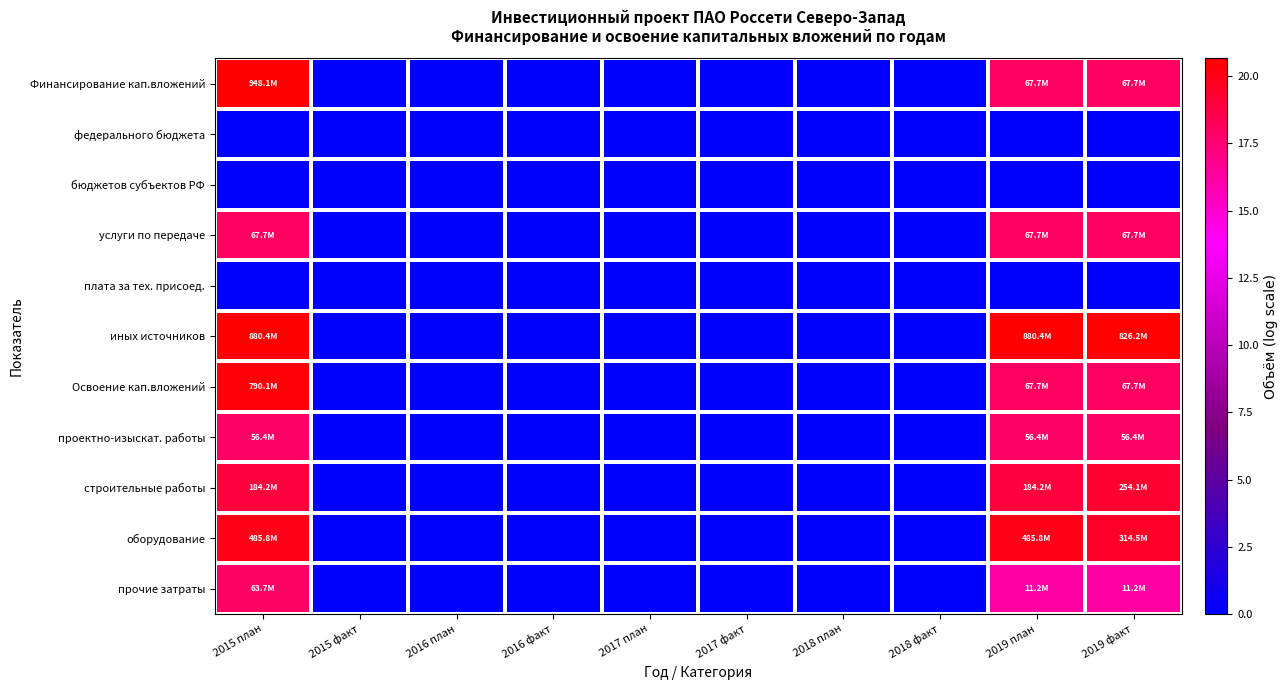

Reading left to right, list all the values displayed in this chart.

Финансирование кап.вложений: 2015 план=20.7	2015 факт=0.0	2016 план=0.0	2016 факт=0.0	2017 план=0.0	2017 факт=0.0	2018 план=0.0	2018 факт=0.0	2019 план=18.0	2019 факт=18.0
федерального бюджета: 2015 план=0.0	2015 факт=0.0	2016 план=0.0	2016 факт=0.0	2017 план=0.0	2017 факт=0.0	2018 план=0.0	2018 факт=0.0	2019 план=0.0	2019 факт=0.0
бюджетов субъектов РФ: 2015 план=0.0	2015 факт=0.0	2016 план=0.0	2016 факт=0.0	2017 план=0.0	2017 факт=0.0	2018 план=0.0	2018 факт=0.0	2019 план=0.0	2019 факт=0.0
услуги по передаче: 2015 план=18.0	2015 факт=0.0	2016 план=0.0	2016 факт=0.0	2017 план=0.0	2017 факт=0.0	2018 план=0.0	2018 факт=0.0	2019 план=18.0	2019 факт=18.0
плата за тех. присоед.: 2015 план=0.0	2015 факт=0.0	2016 план=0.0	2016 факт=0.0	2017 план=0.0	2017 факт=0.0	2018 план=0.0	2018 факт=0.0	2019 план=0.0	2019 факт=0.0
иных источников: 2015 план=20.6	2015 факт=0.0	2016 план=0.0	2016 факт=0.0	2017 план=0.0	2017 факт=0.0	2018 план=0.0	2018 факт=0.0	2019 план=20.6	2019 факт=20.5
Освоение кап.вложений: 2015 план=20.5	2015 факт=0.0	2016 план=0.0	2016 факт=0.0	2017 план=0.0	2017 факт=0.0	2018 план=0.0	2018 факт=0.0	2019 план=18.0	2019 факт=18.0
проектно-изыскат. работы: 2015 план=17.8	2015 факт=0.0	2016 план=0.0	2016 факт=0.0	2017 план=0.0	2017 факт=0.0	2018 план=0.0	2018 факт=0.0	2019 план=17.8	2019 факт=17.8
строительные работы: 2015 план=19.0	2015 факт=0.0	2016 план=0.0	2016 факт=0.0	2017 план=0.0	2017 факт=0.0	2018 план=0.0	2018 факт=0.0	2019 план=19.0	2019 факт=19.4
оборудование: 2015 план=20.0	2015 факт=0.0	2016 план=0.0	2016 факт=0.0	2017 план=0.0	2017 факт=0.0	2018 план=0.0	2018 факт=0.0	2019 план=20.0	2019 факт=19.6
прочие затраты: 2015 план=18.0	2015 факт=0.0	2016 план=0.0	2016 факт=0.0	2017 план=0.0	2017 факт=0.0	2018 план=0.0	2018 факт=0.0	2019 план=16.2	2019 факт=16.2